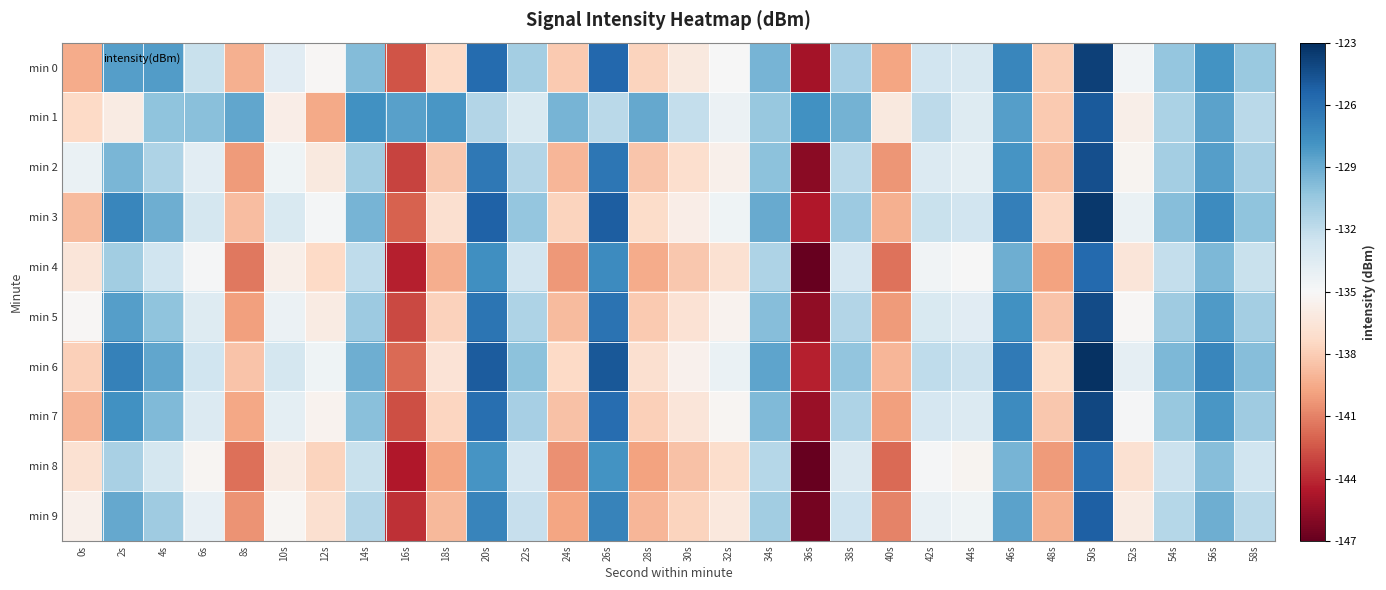

Count the number of data series in this chart.

10